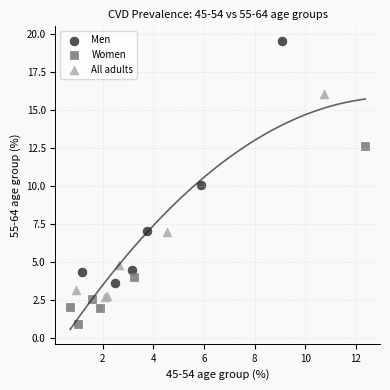

What are all the series names shown in the legend?

Men, Women, All adults